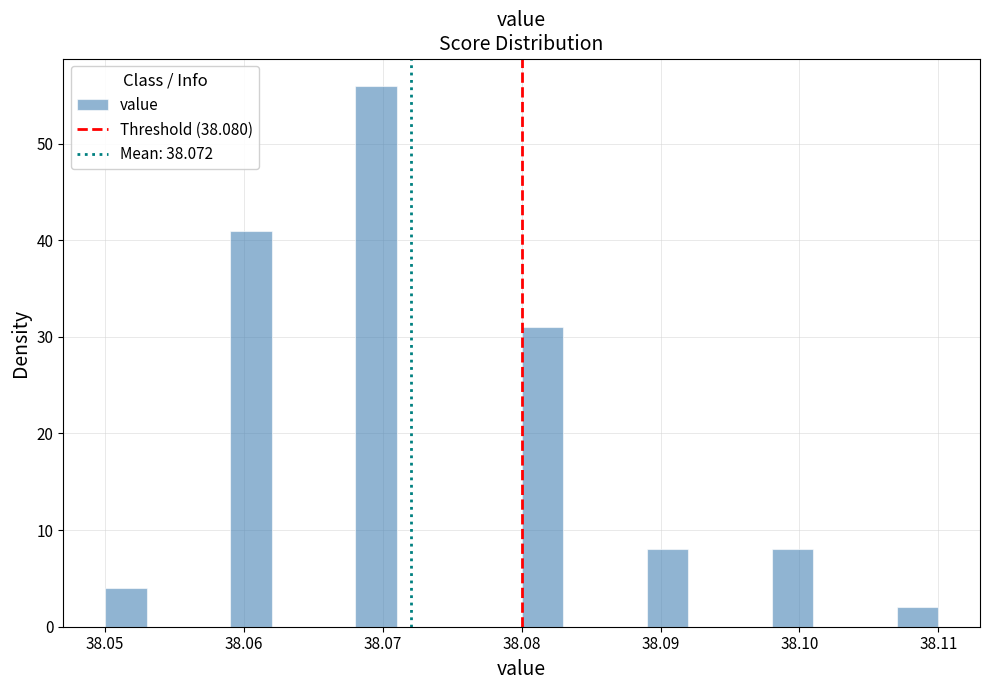

Around what value on the x-axis is the tallest bar? Give the approximate position of its centre, as read against the axis.

38.070